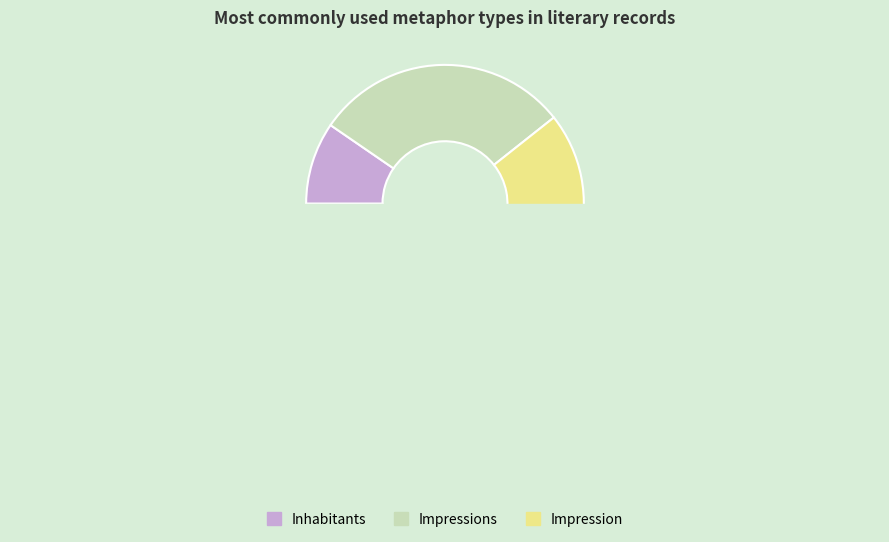

What is the smallest slice in the pie chart?

Inhabitants